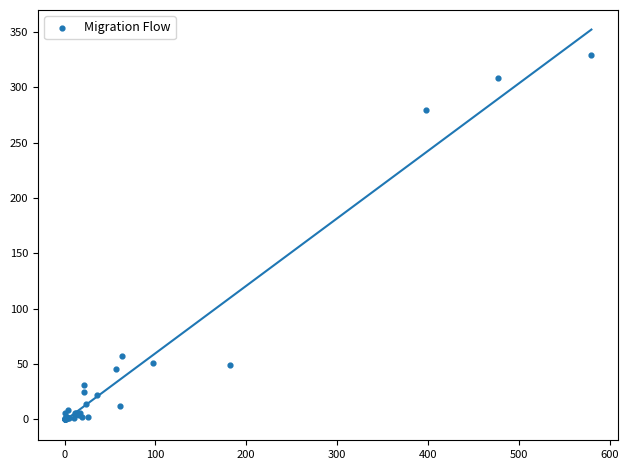

What Y value in the scatter plot is closest to 164?

57